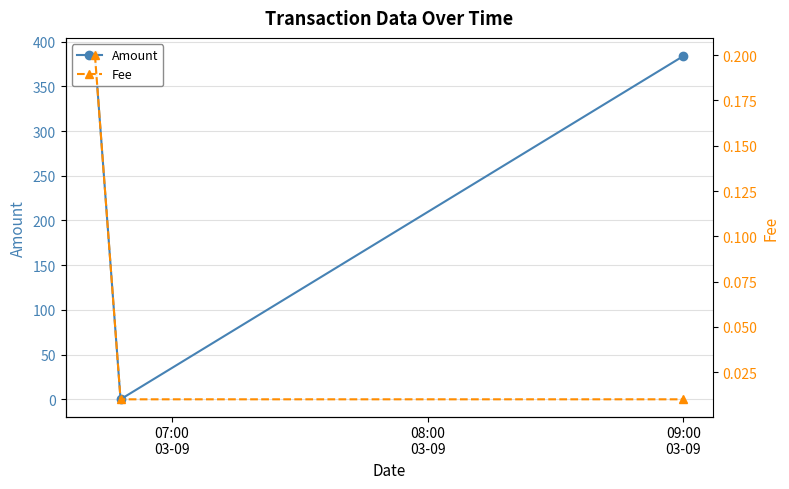

Rank the series by their maximum value, from highest to lowest.

Amount, Fee